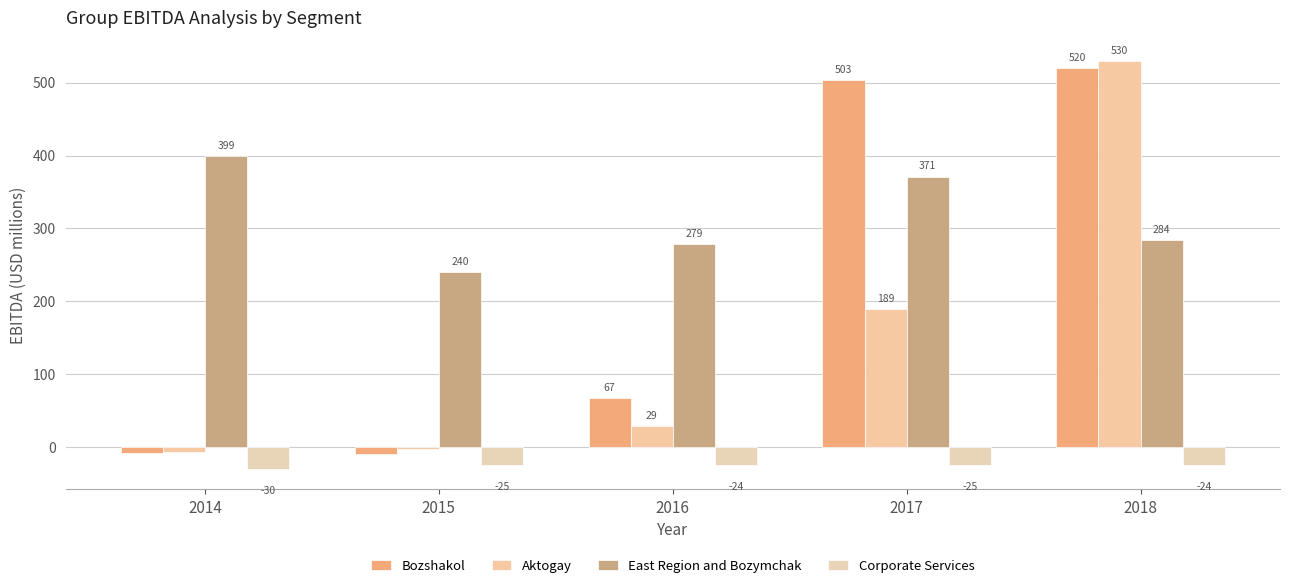

Rank the series at 2017 from highest to lowest value.

Bozshakol, East Region and Bozymchak, Aktogay, Corporate Services